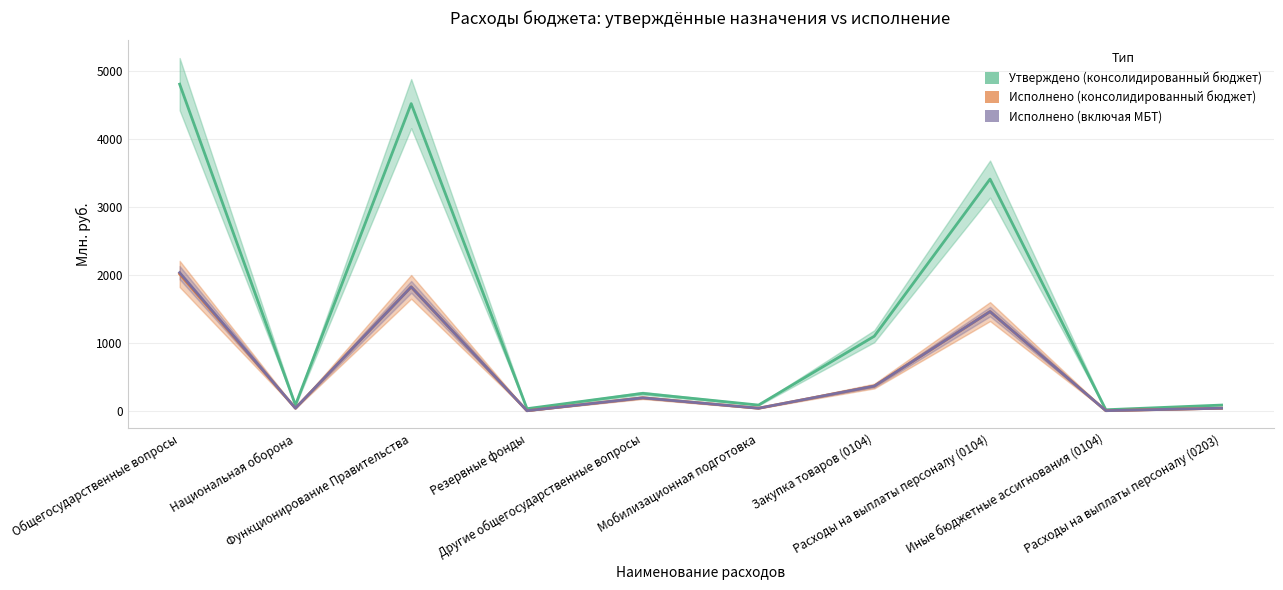

Which series has the widest spread of values?

Утверждено (консолидированный бюджет)